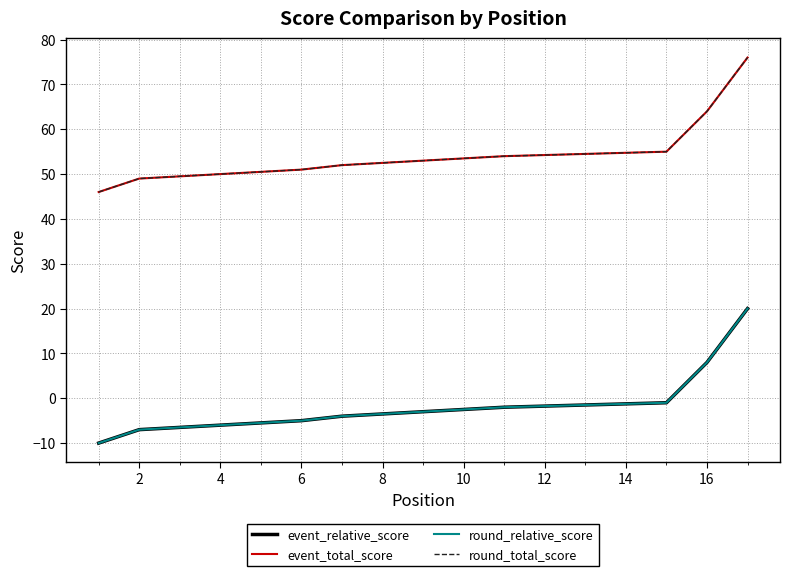

True or false: event_total_score and round_total_score cross at least once.

False